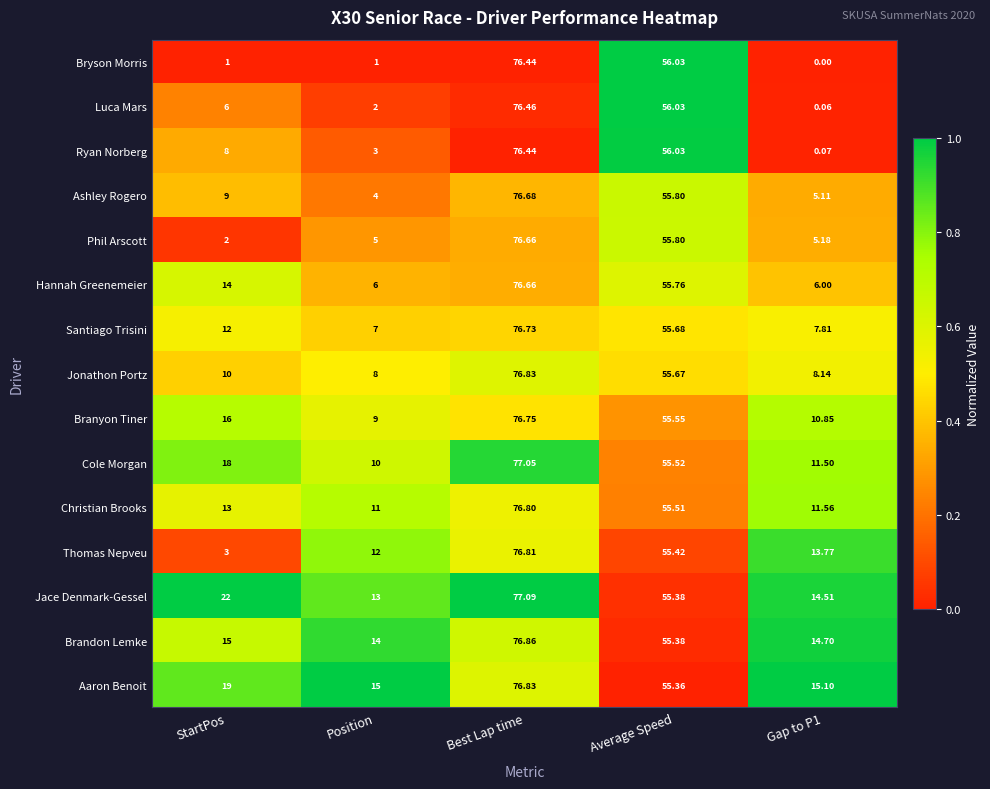

Which series changed the most between Position and Average Speed?

Bryson Morris